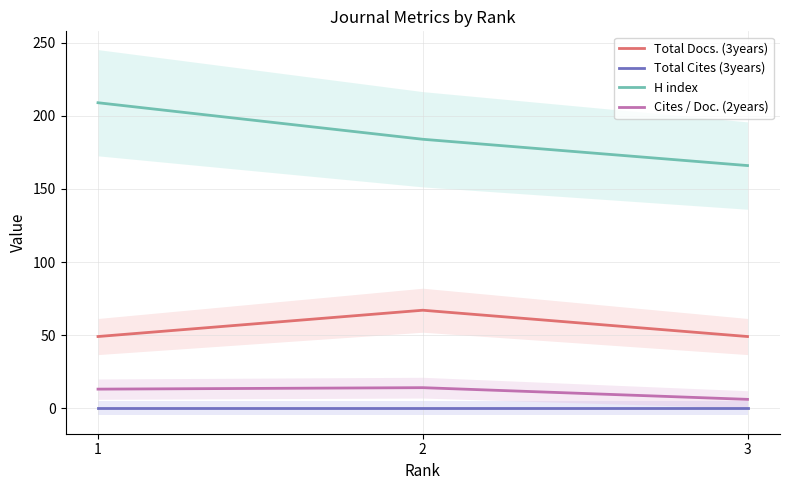

What are all the series names shown in the legend?

Total Docs. (3years), Total Cites (3years), H index, Cites / Doc. (2years)